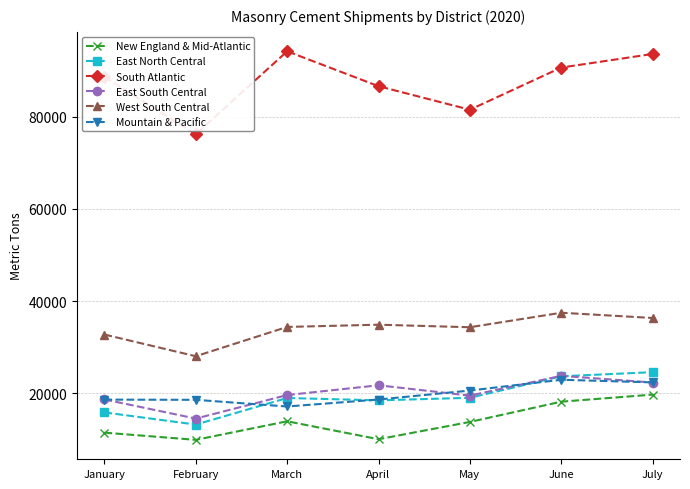

The value of South Atlantic at January is 41906. True or false?

False